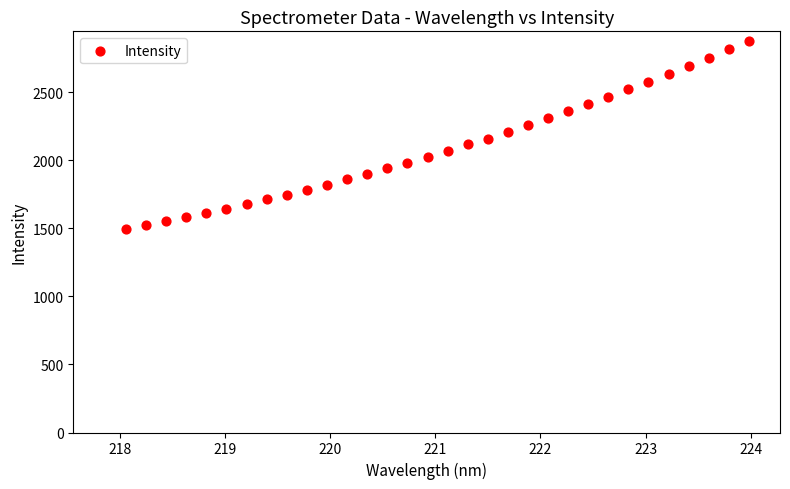

What is the range of Y values (max minus min)?

1380.8